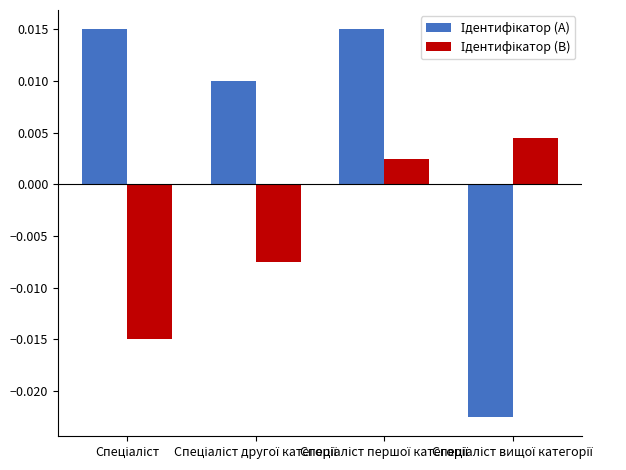

At how many categories does at least one series exceed 0?

4